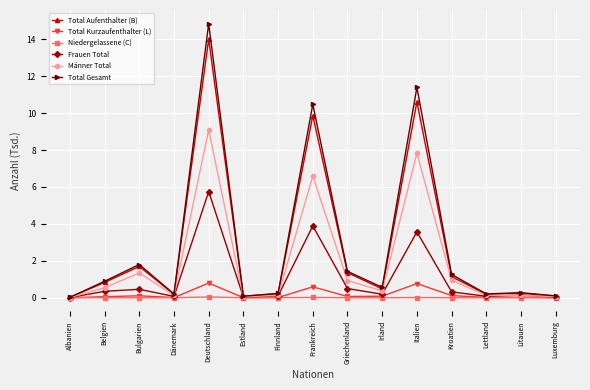

At which label is Total Gesamt closest to 7?

Frankreich